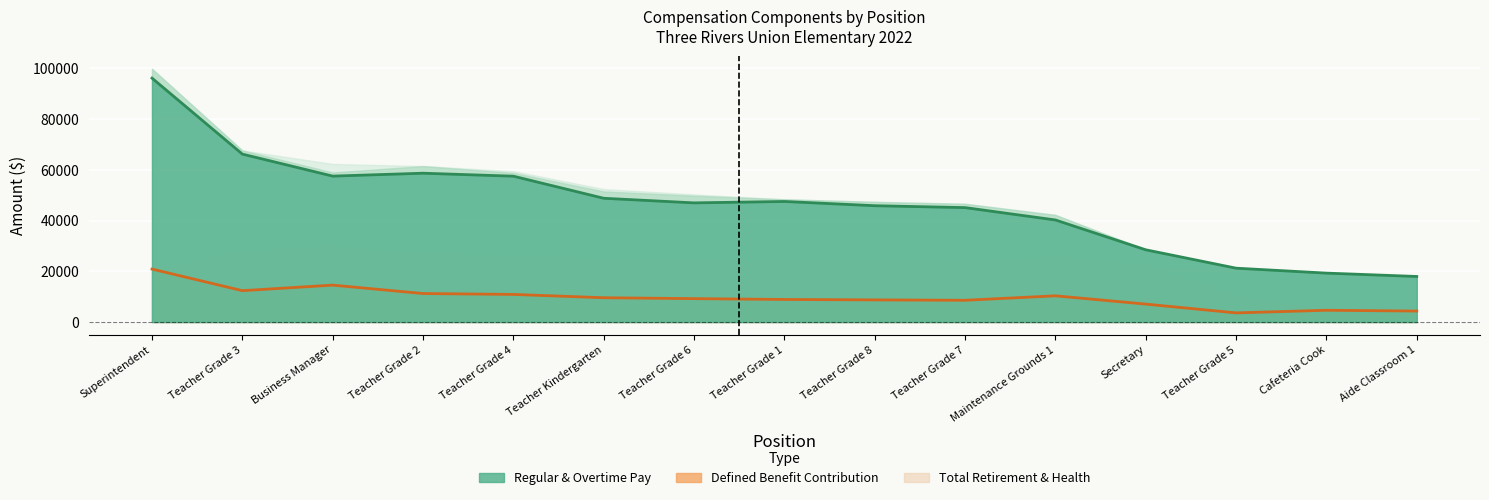

Which series changed the most between Superintendent and Teacher Kindergarten?

RegularPay line